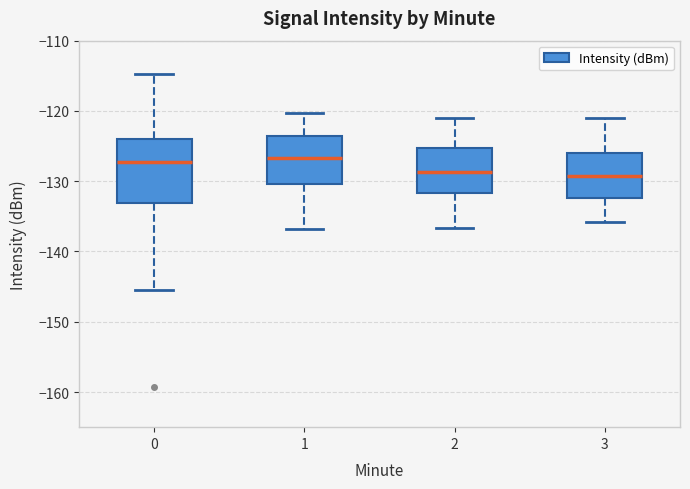

Reading left to right, transcribe this box plot: for each box, give where its median line is, the range the box spans, and where its two whiskers end, as read against the y-axis. The values are not printed on the chart, so give them approximately, as read against the axis.

0: median -127, box -133 to -124, whiskers -145 to -115
1: median -127, box -130 to -124, whiskers -137 to -120
2: median -129, box -132 to -125, whiskers -137 to -121
3: median -129, box -132 to -126, whiskers -136 to -121